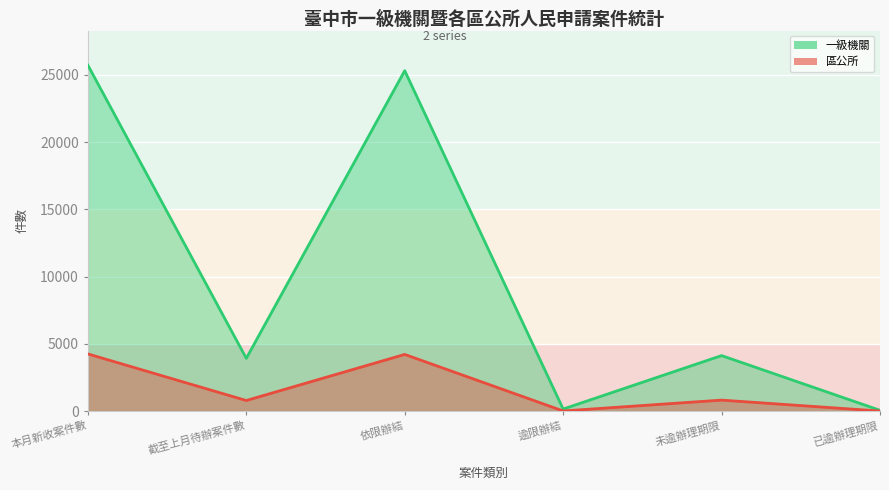

At how many categories does at least one series exceed 24495?

2